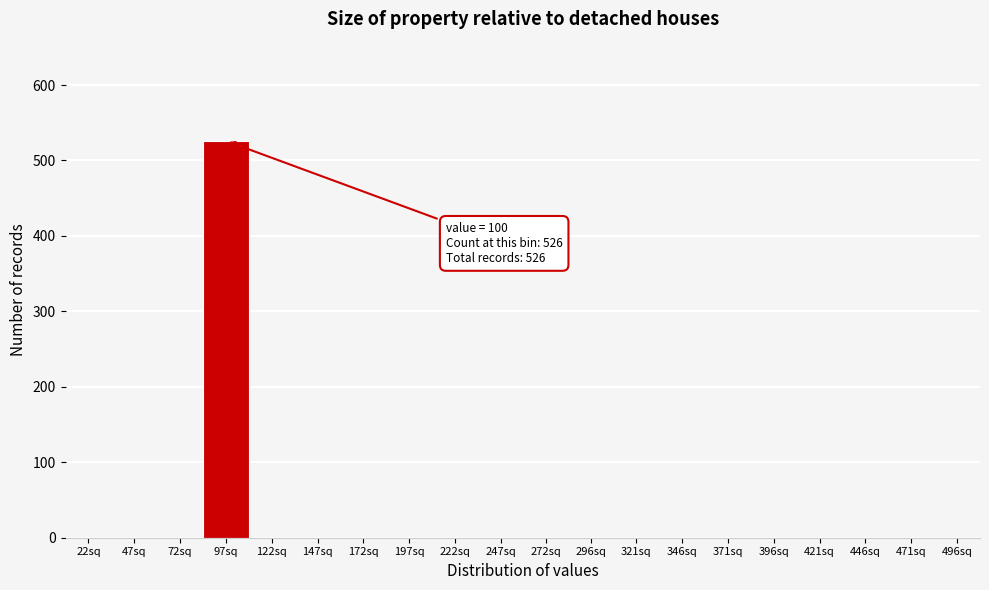

Reading left to right, transcribe all the data shown in this chart.

22sq=0	47sq=0	72sq=0	97sq=526	122sq=0	147sq=0	172sq=0	197sq=0	222sq=0	247sq=0	272sq=0	296sq=0	321sq=0	346sq=0	371sq=0	396sq=0	421sq=0	446sq=0	471sq=0	496sq=0